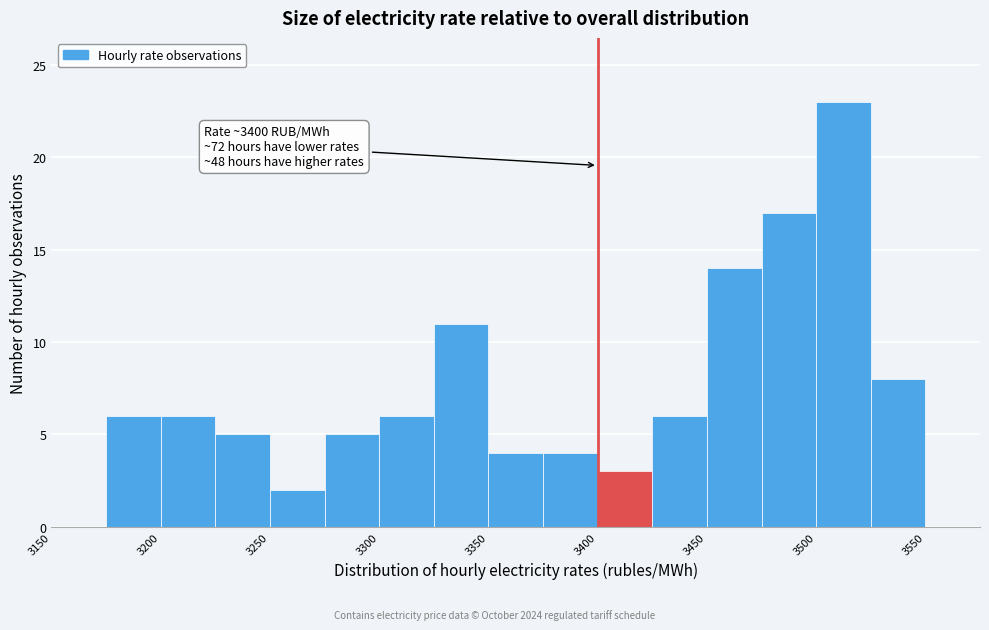

Which range on the x-axis has the tallest bar?

3500 to 3525